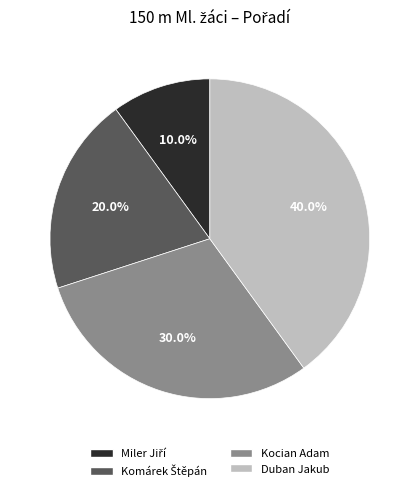

True or false: Kocian Adam accounts for 30% of the total.

True